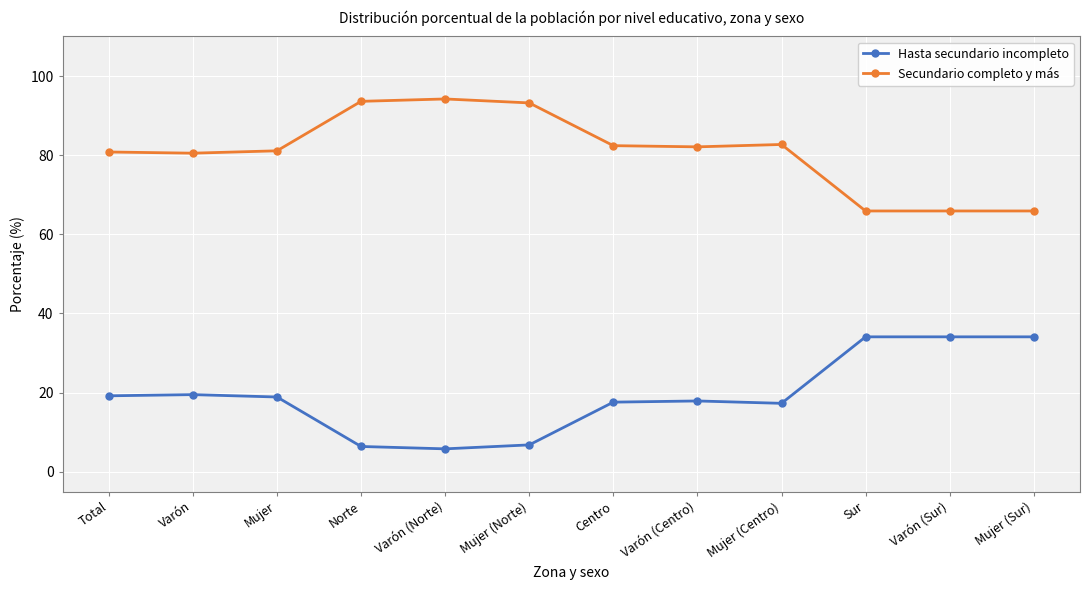

What is the spread (max minus min) of values at Norte?

87.2